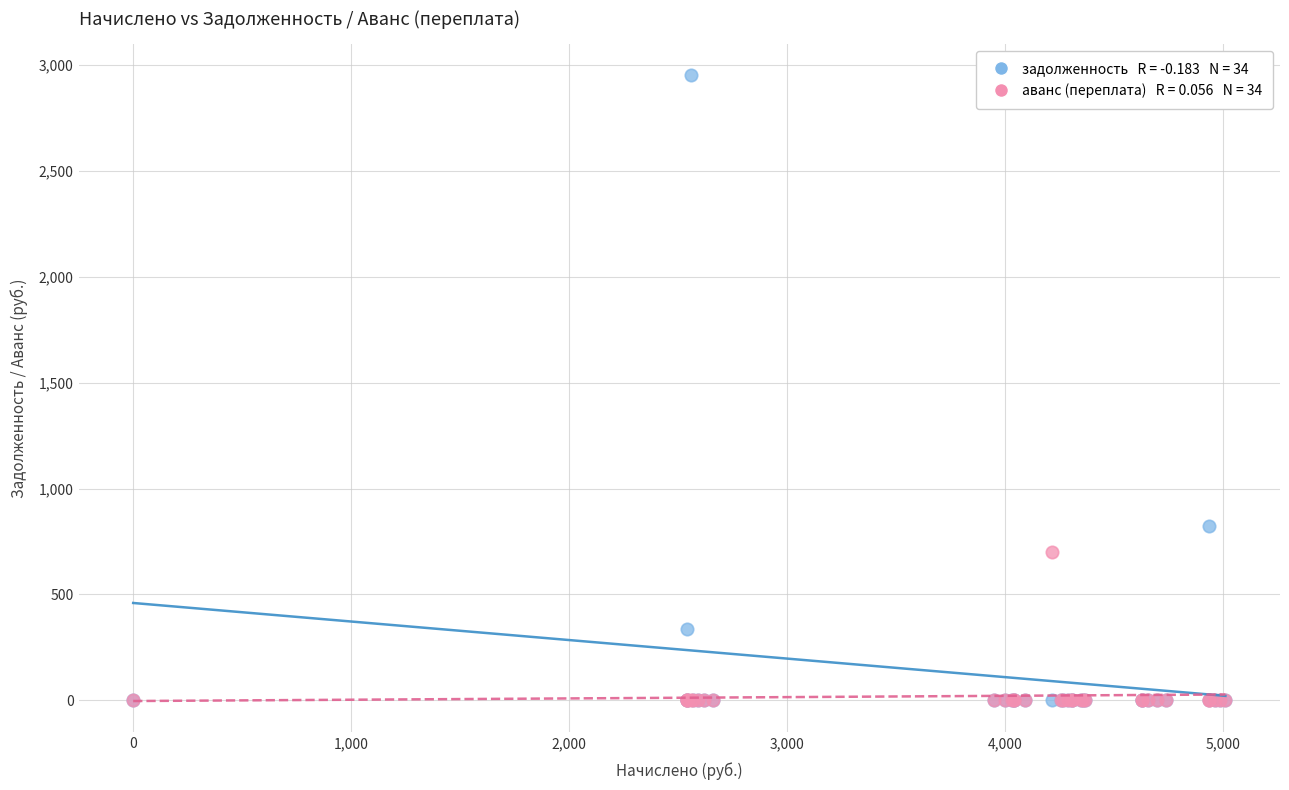

Across all series, what Y value is closest to 1475?

822.5